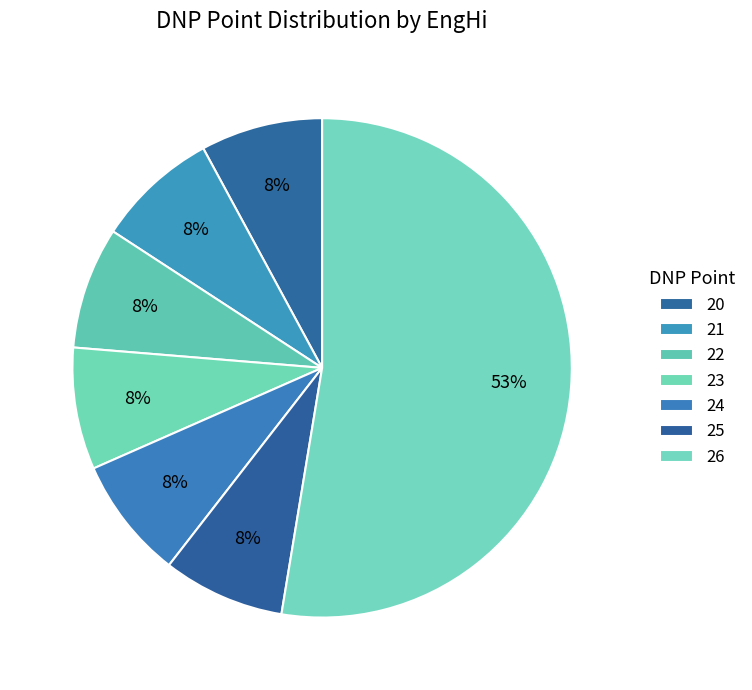

Between 22 and 24, which is larger?

22